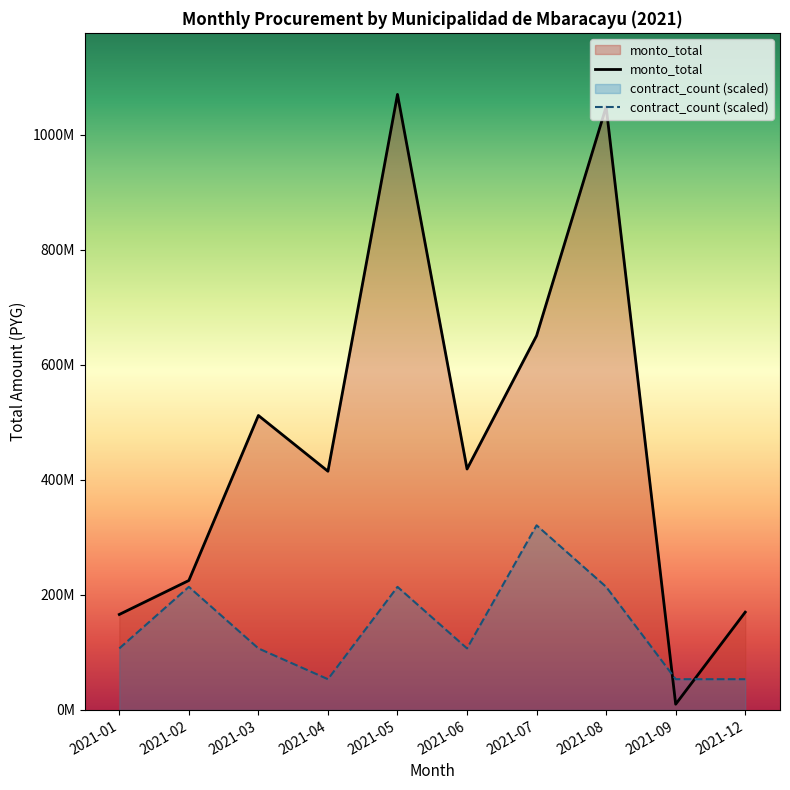

What is the greatest value displayed?

1069808987.0